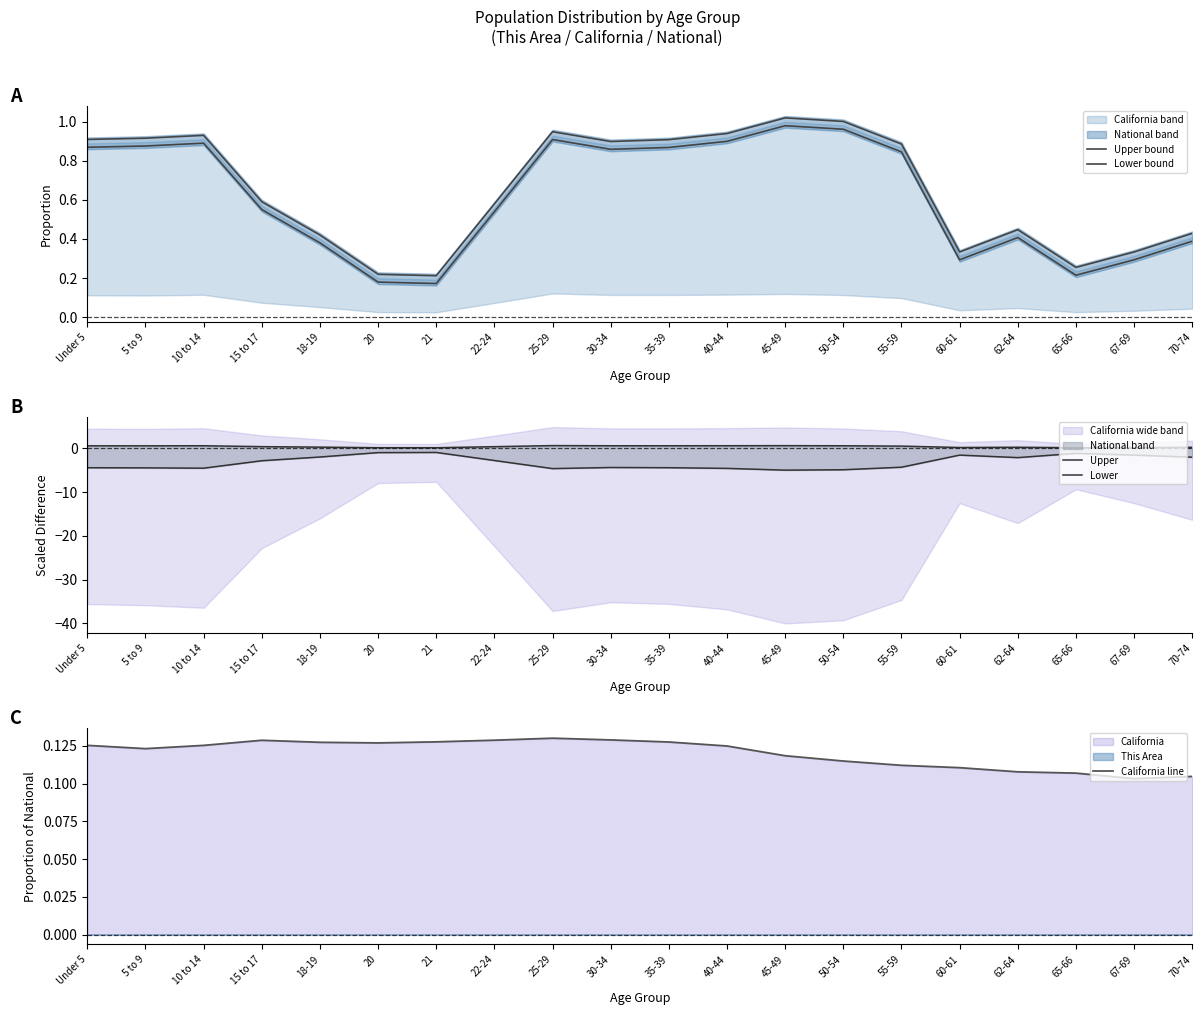

Reading left to right, list all the values displayed in this chart.

Upper bound: 0.9	0.9	0.9	0.6	0.4	0.2	0.2	0.6	0.9	0.9	0.9	0.9	1.0	1.0	0.9	0.3	0.4	0.3	0.3	0.4
Lower bound: 0.9	0.9	0.9	0.6	0.4	0.2	0.2	0.5	0.9	0.9	0.9	0.9	1.0	1.0	0.8	0.3	0.4	0.2	0.3	0.4
Upper: 0.6	0.6	0.6	0.4	0.3	0.1	0.1	0.4	0.6	0.6	0.6	0.6	0.6	0.6	0.5	0.2	0.2	0.1	0.2	0.2
Lower: -4.4	-4.5	-4.6	-2.9	-2.0	-1.0	-1.0	-2.8	-4.6	-4.4	-4.4	-4.6	-5.0	-4.9	-4.3	-1.6	-2.1	-1.2	-1.6	-2.0
California line: 0.1	0.1	0.1	0.1	0.1	0.1	0.1	0.1	0.1	0.1	0.1	0.1	0.1	0.1	0.1	0.1	0.1	0.1	0.1	0.1